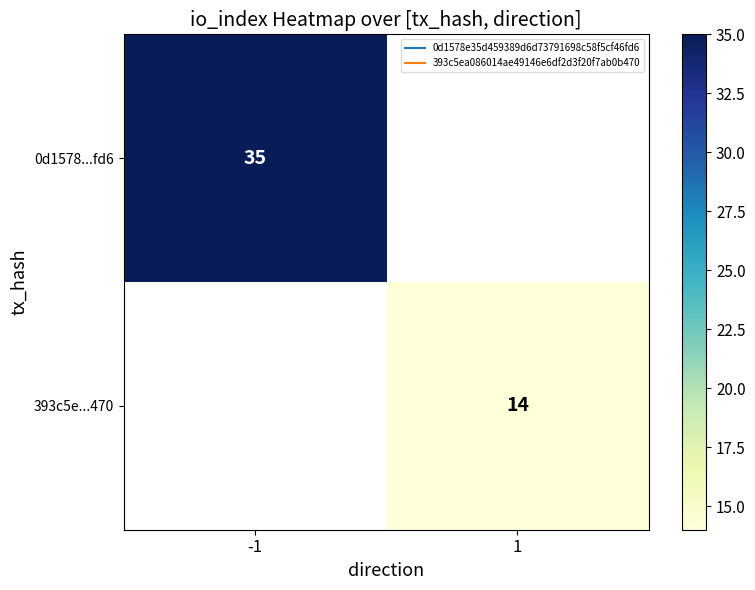

The 0d1578...fd6 series shows 35.0 at -1. True or false?

True